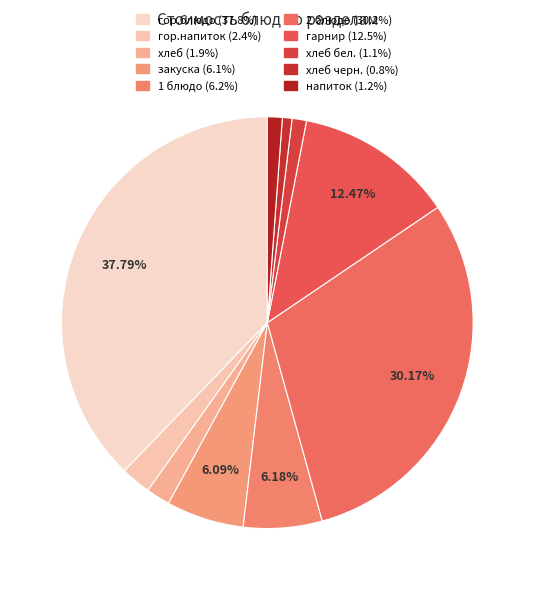

What is the largest slice in the pie chart?

гор.блюдо